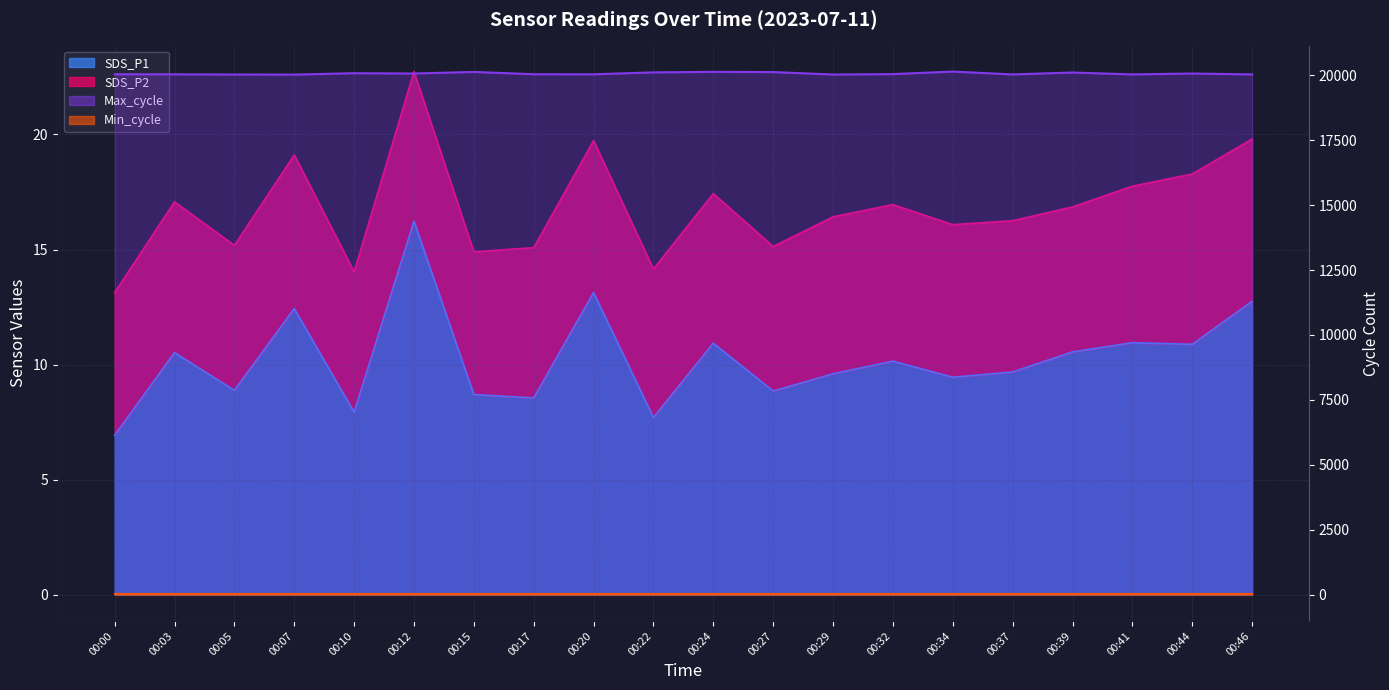

True or false: Max_cycle line and Min_cycle intersect in this chart.

False